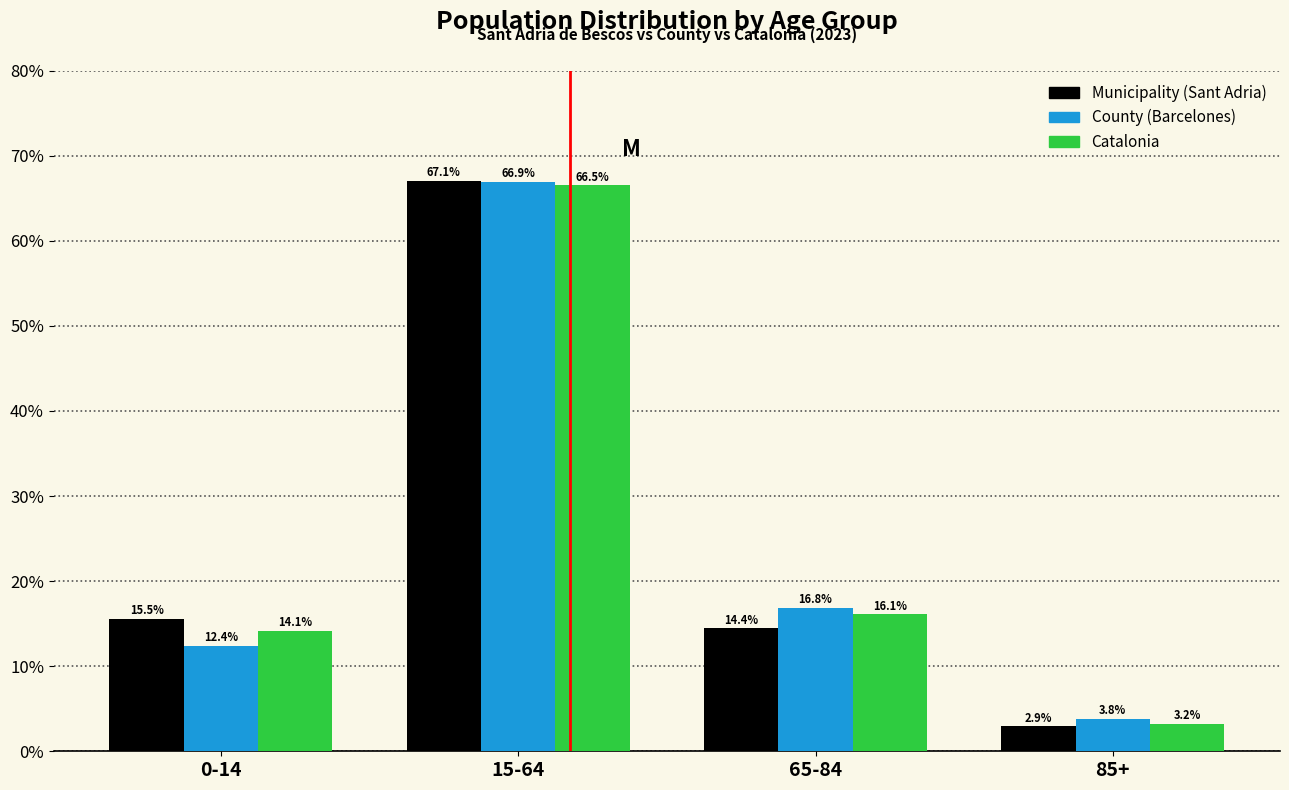

Reading left to right, list all the values displayed in this chart.

Municipality: 0-14=15.5	15-64=67.1	65-84=14.4	85+=2.9
County: 0-14=12.4	15-64=66.9	65-84=16.8	85+=3.8
Catalonia: 0-14=14.1	15-64=66.5	65-84=16.1	85+=3.2